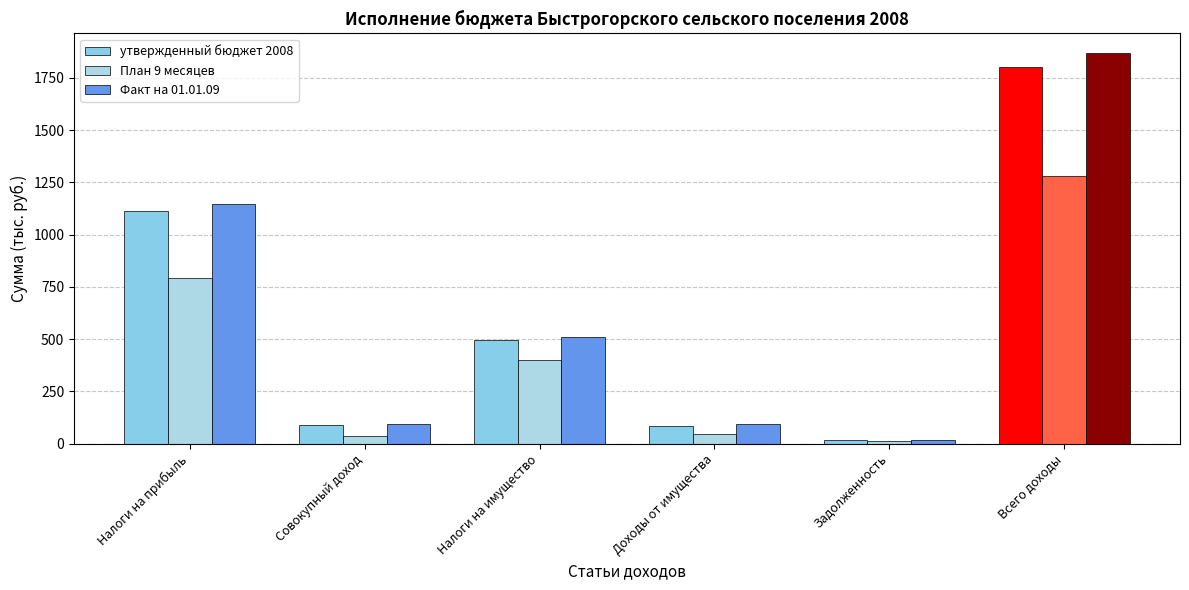

How many groups of bars are there?

6